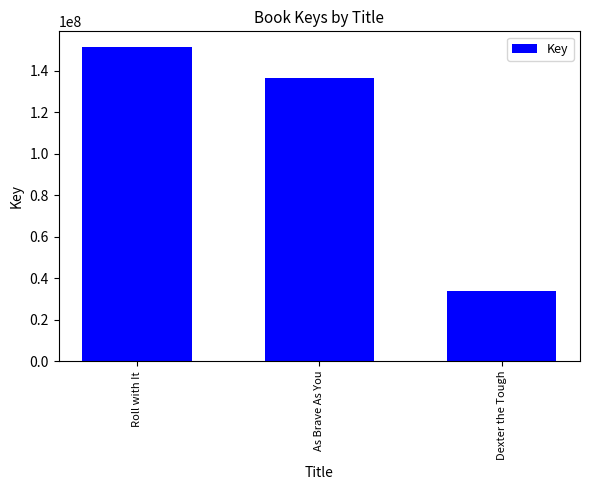

How many values are between 33987641 and 151470306?

3